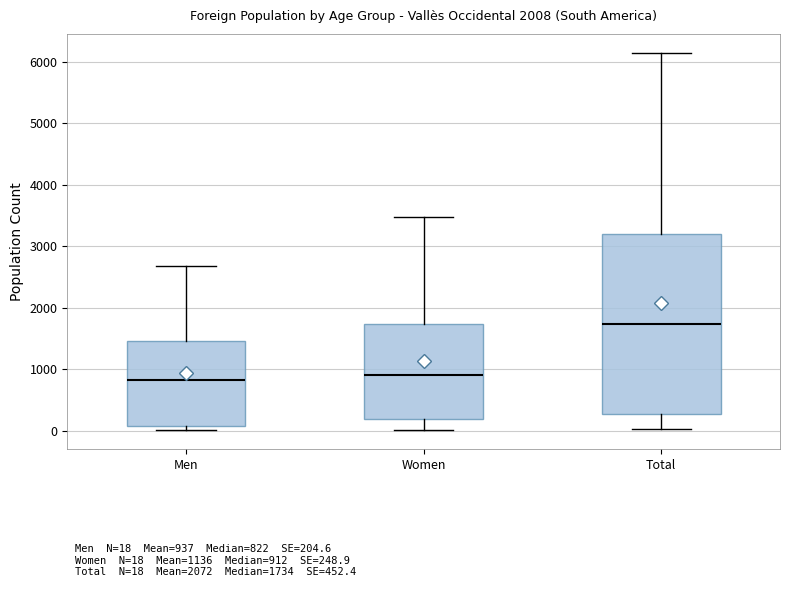

Which box has the highest median line?

Total